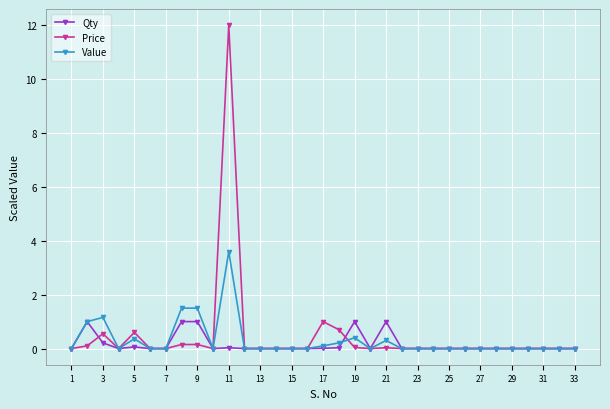

List the series in order of their peak value, lowest first.

Qty, Value, Price